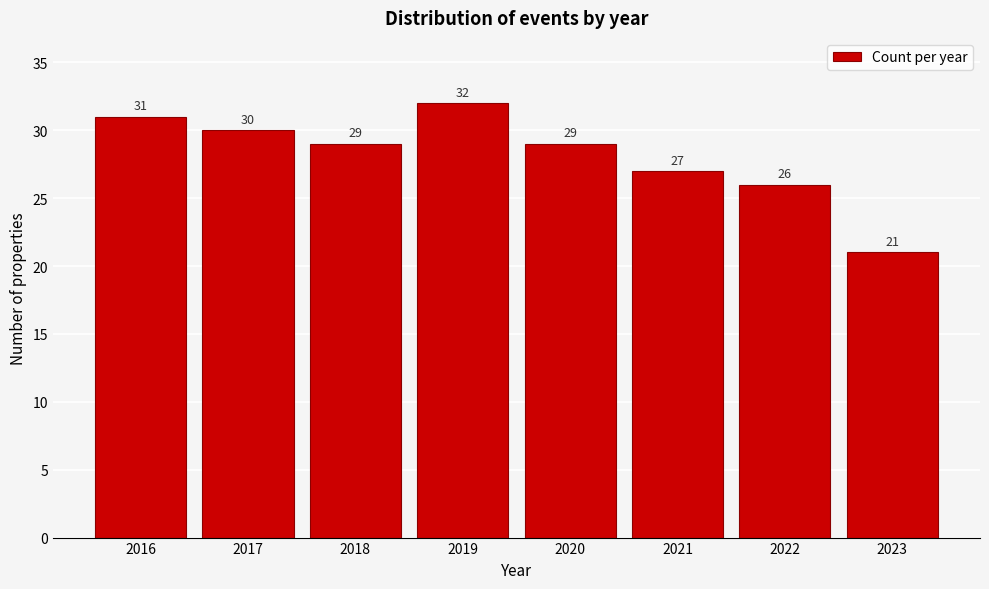

Reading left to right, transcribe this chart: for each bar, give the range it covers on the x-axis and its height.

2015.5 to 2016.5: 31
2016.5 to 2017.5: 30
2017.5 to 2018.5: 29
2018.5 to 2019.5: 32
2019.5 to 2020.5: 29
2020.5 to 2021.5: 27
2021.5 to 2022.5: 26
2022.5 to 2023.5: 21